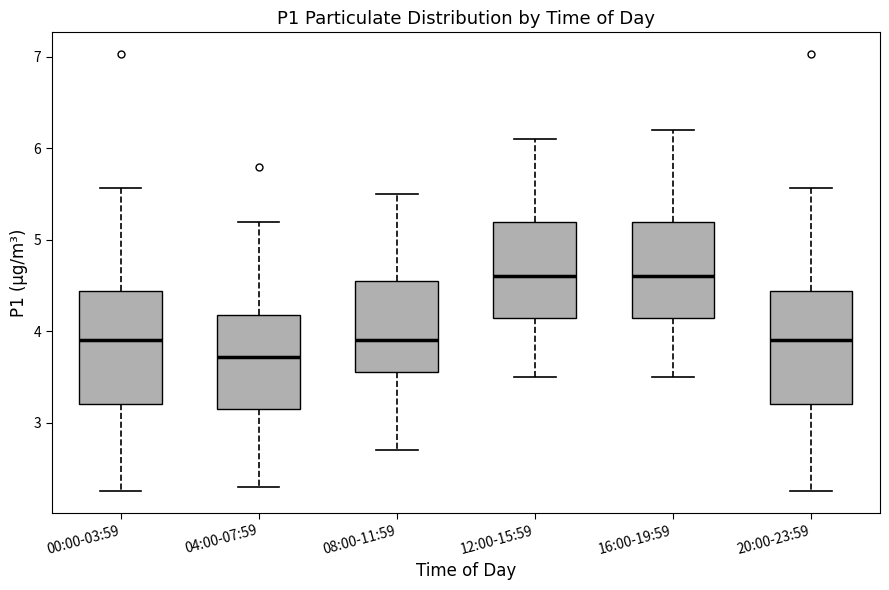

Which box has the lowest median line?

04:00-07:59